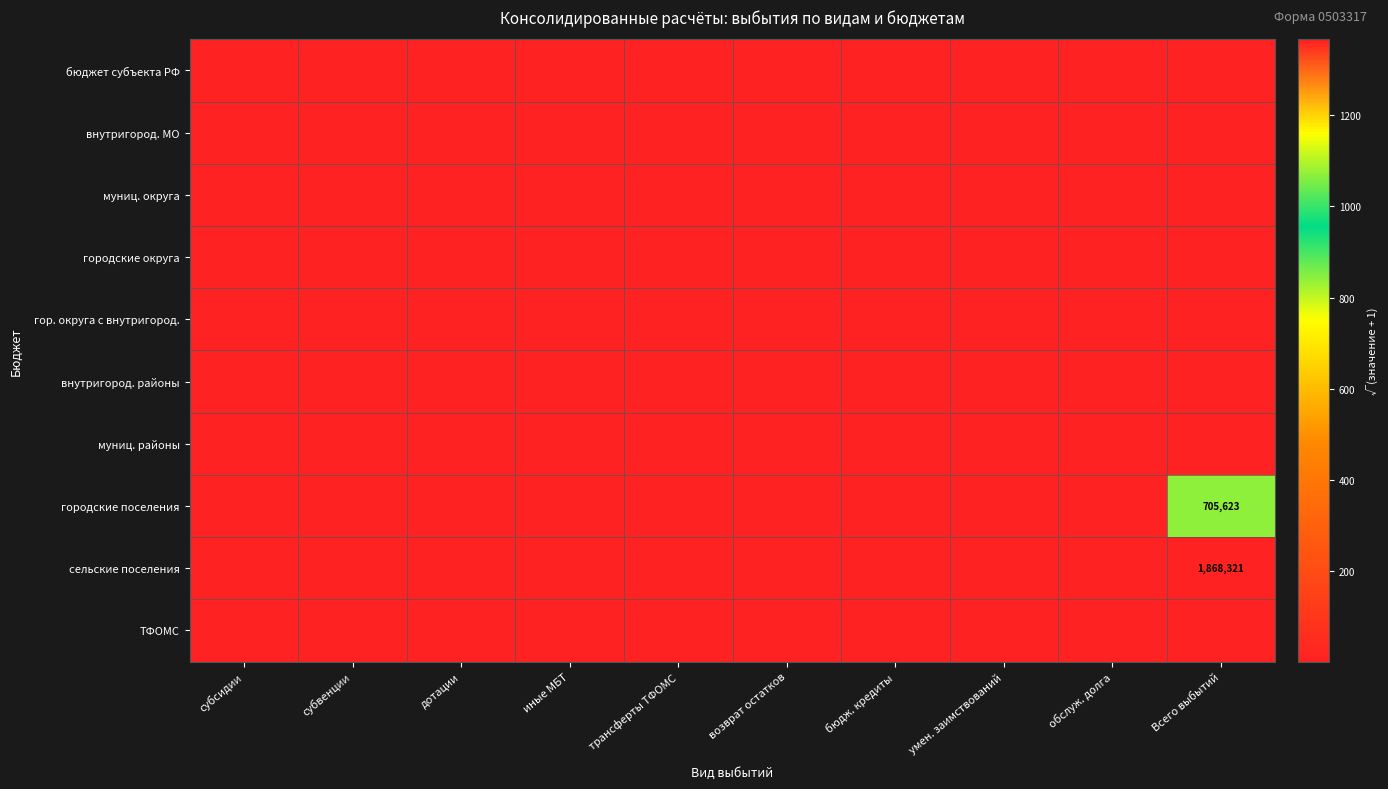

At which category does the chart reach its peak across all series?

Всего выбытий